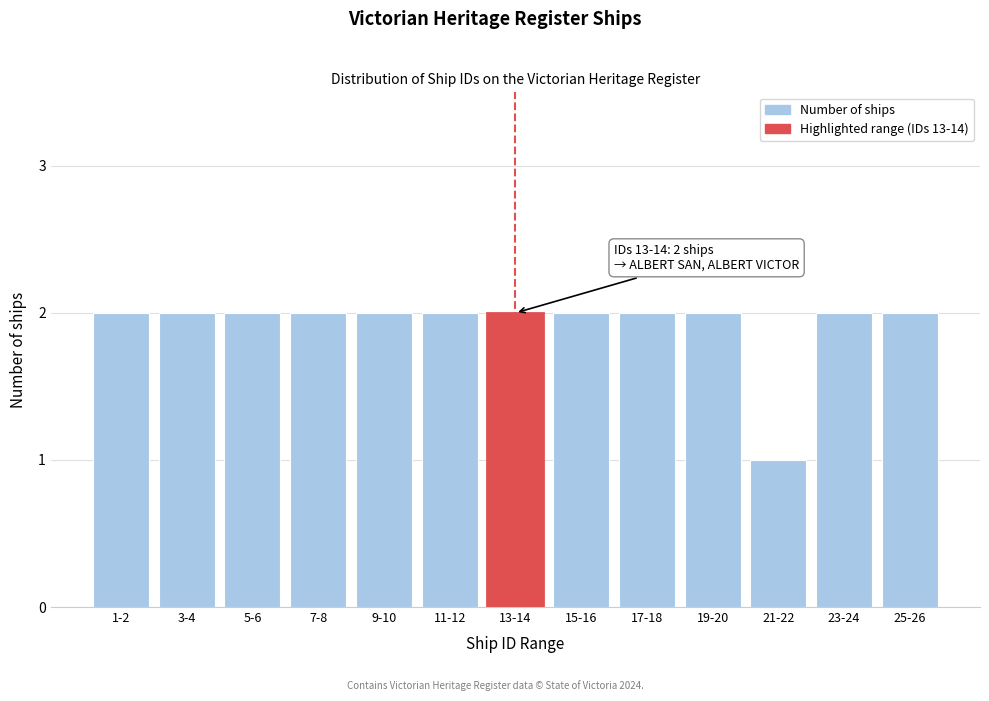

Reading right to left, extract all data points from this chart.

2	2	1	2	2	2	2	2	2	2	2	2	2